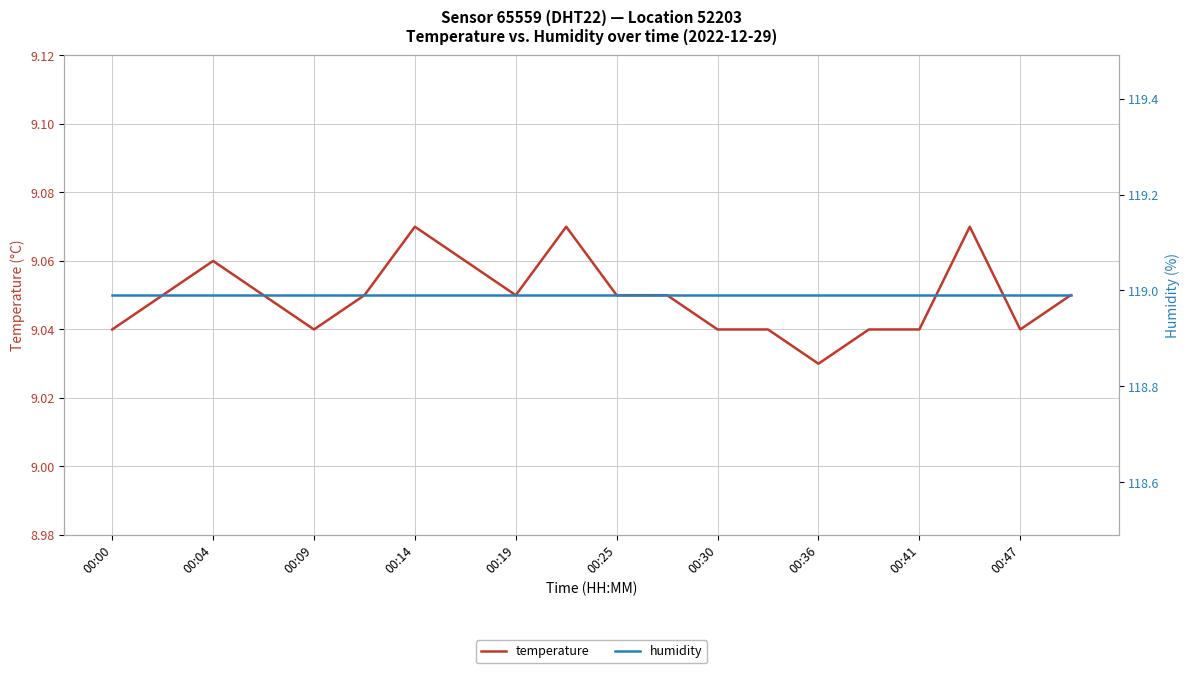

At which label does temperature reach its minimum?

00:36